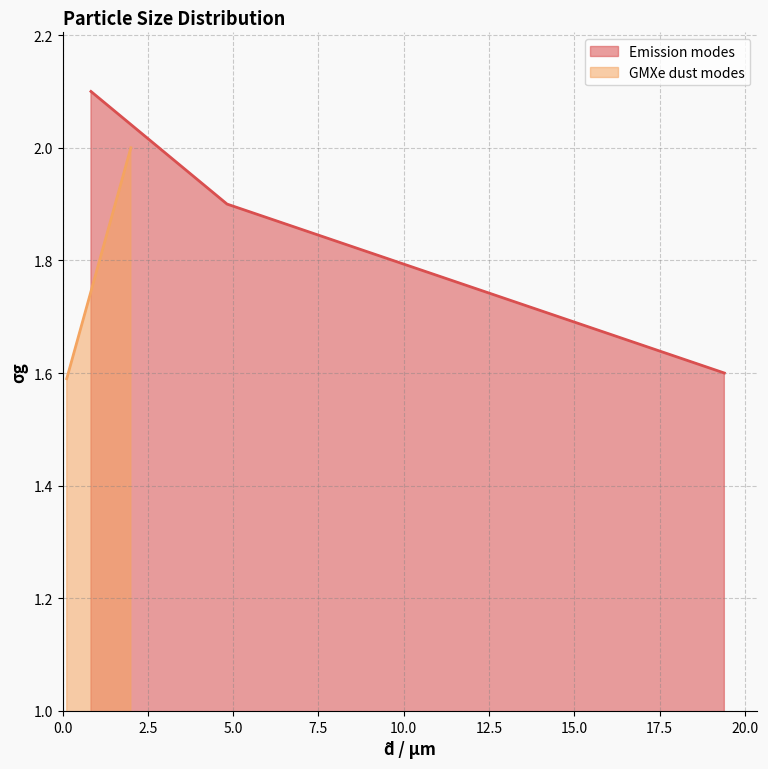

What is the highest value of the Emission modes series?

2.1